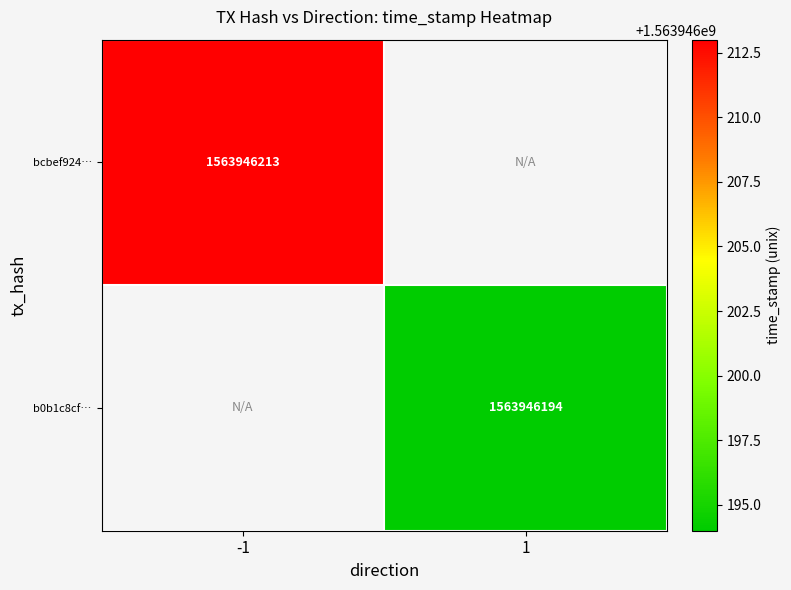

Which label corresponds to the smallest value in the chart?

1